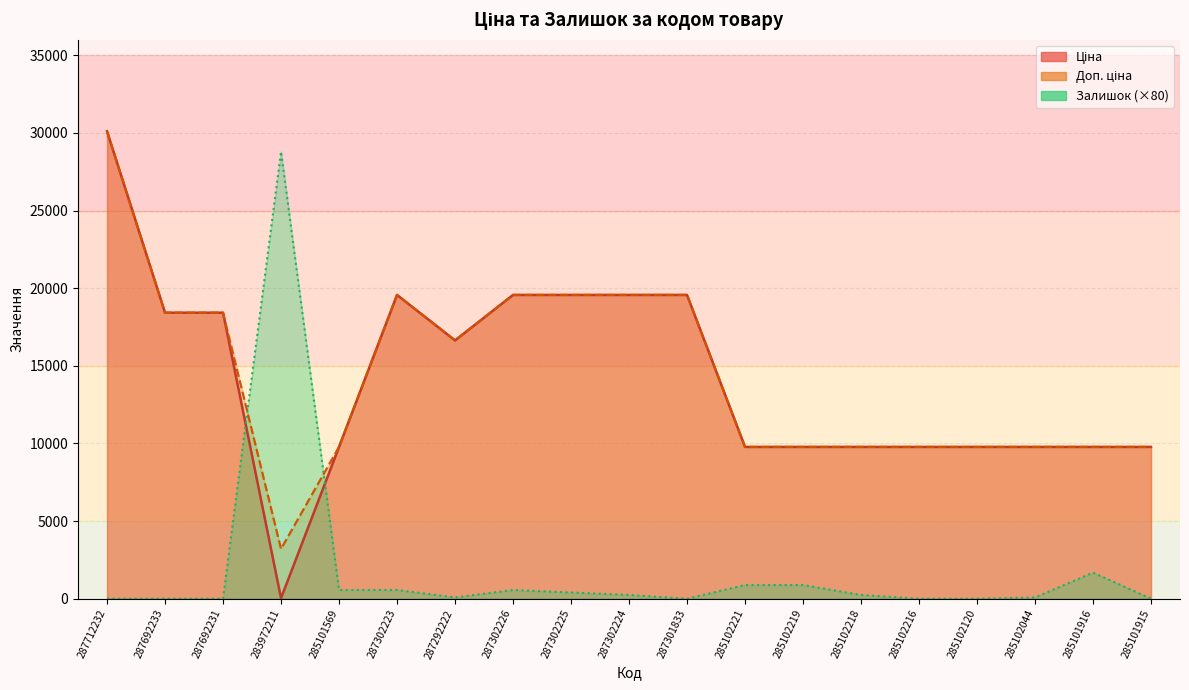

Reading right to left, what are all the values shown in this chart?

Ціна: 9775.5	9775.5	9775.5	9775.5	9775.5	9775.5	9775.5	9775.5	19564.9	19564.9	19564.9	19564.9	16636.8	19564.9	9775.5	32.0	18420.9	18420.9	30102.8
Доп. ціна: 9775.5	9775.5	9775.5	9775.5	9775.5	9775.5	9775.5	9775.5	19564.9	19564.9	19564.9	19564.9	16636.8	19564.9	9775.5	3205.0	18420.9	18420.9	30102.8
Залишок: 0.0	1680.0	80.0	0.0	0.0	240.0	880.0	880.0	0.0	240.0	400.0	560.0	80.0	560.0	560.0	28800.0	0.0	0.0	0.0